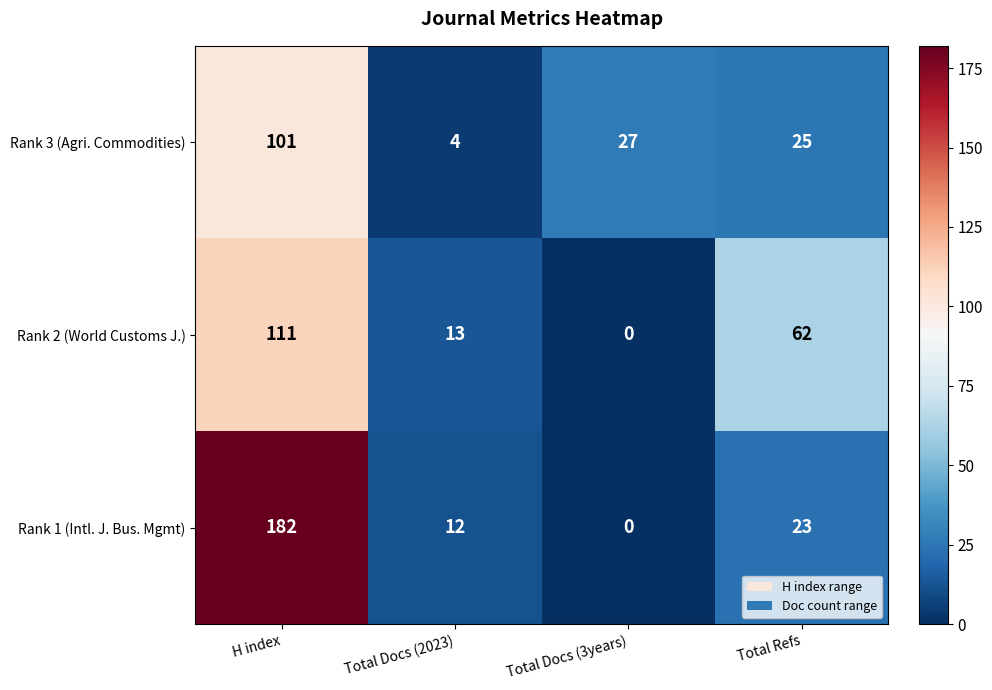

At which category is the sum across all series the highest?

H index